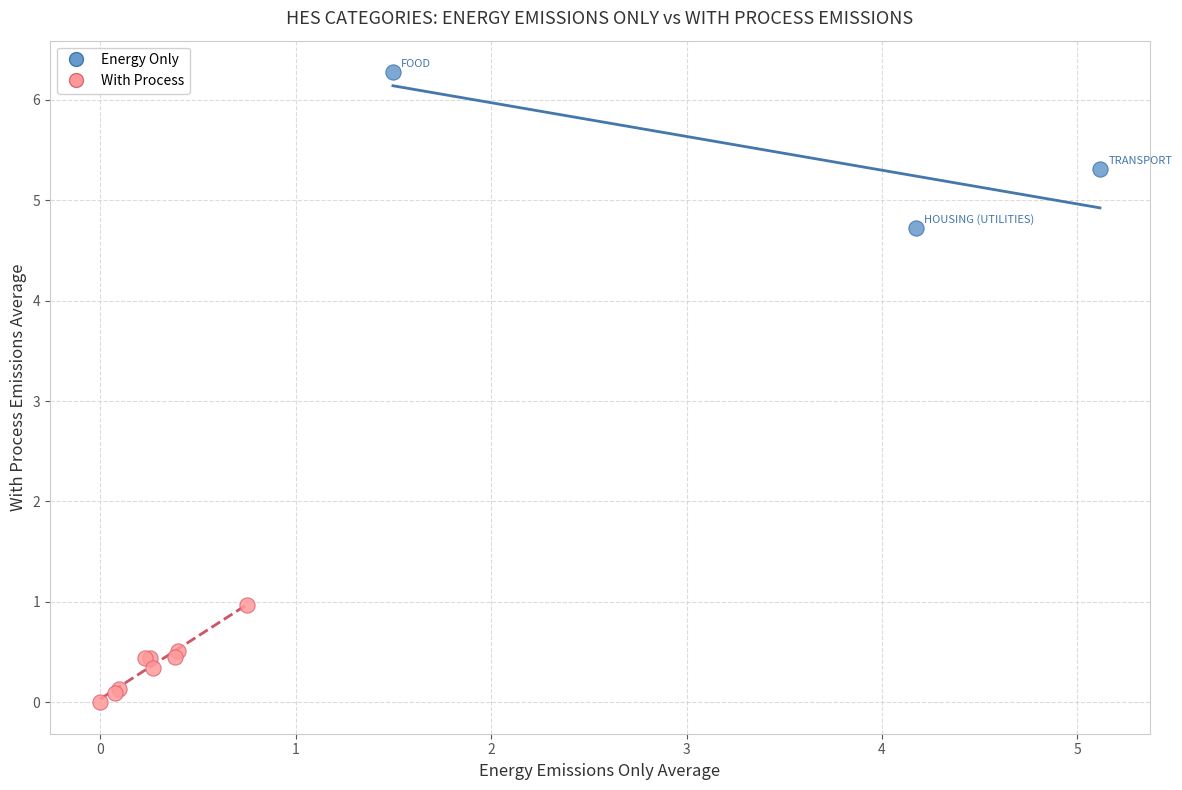

Which series contains the highest Y value?

Energy Only